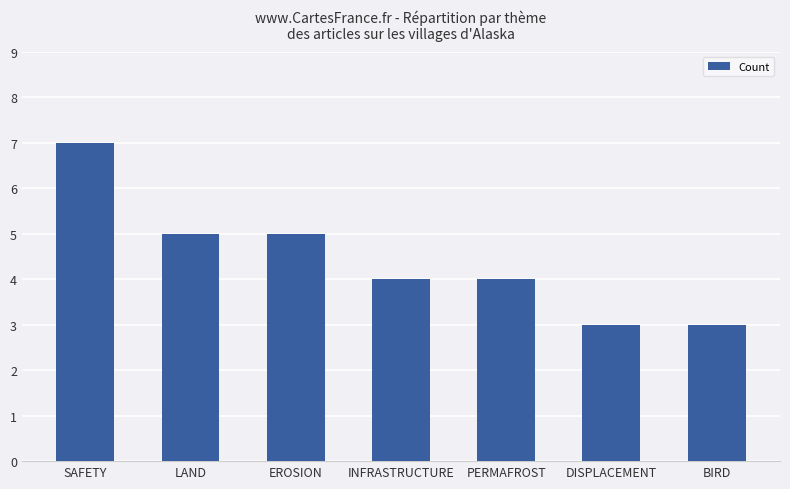

What is the approximate value at EROSION?

5